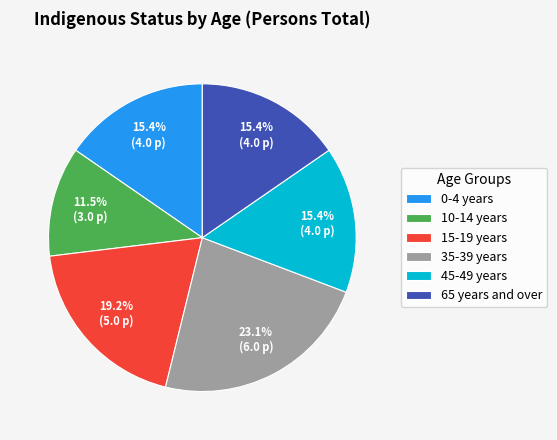

What percentage do 15-19 years and 65 years and over together represent?

34.6%